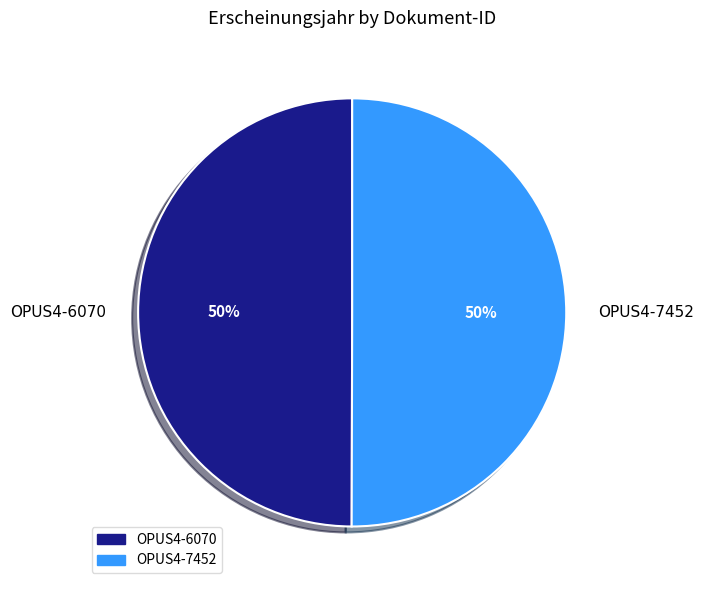

Combined, do OPUS4-7452 and OPUS4-6070 account for over 50%?

Yes